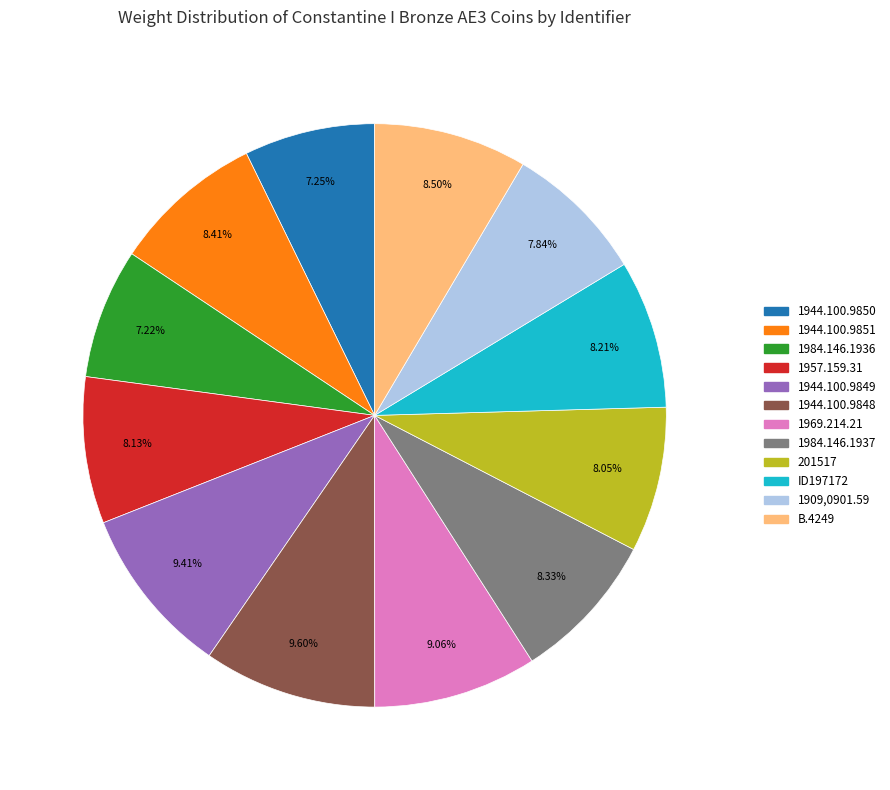

True or false: 1909,0901.59 accounts for 21% of the total.

False